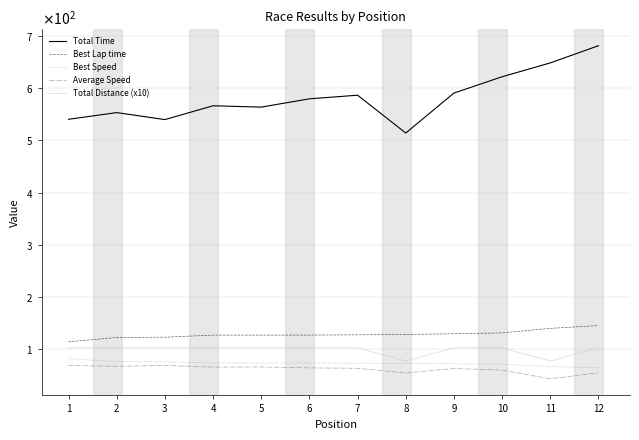

Rank the categories by Best Lap time value from lowest to highest.

1, 2, 3, 4, 5, 6, 7, 8, 9, 10, 11, 12